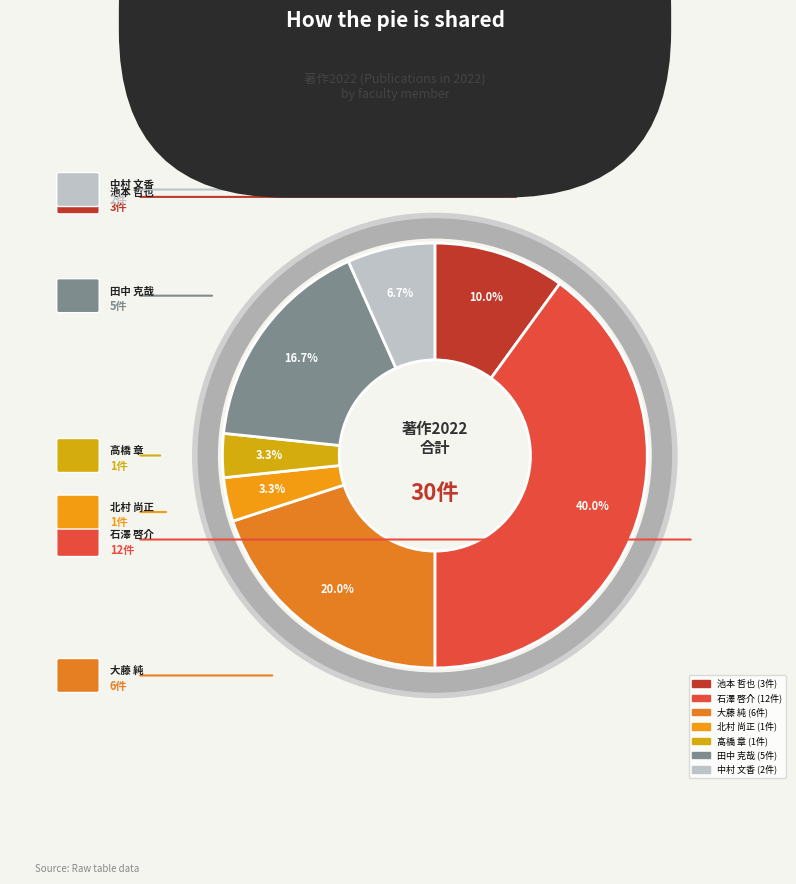

Does any single category account for the majority?

No